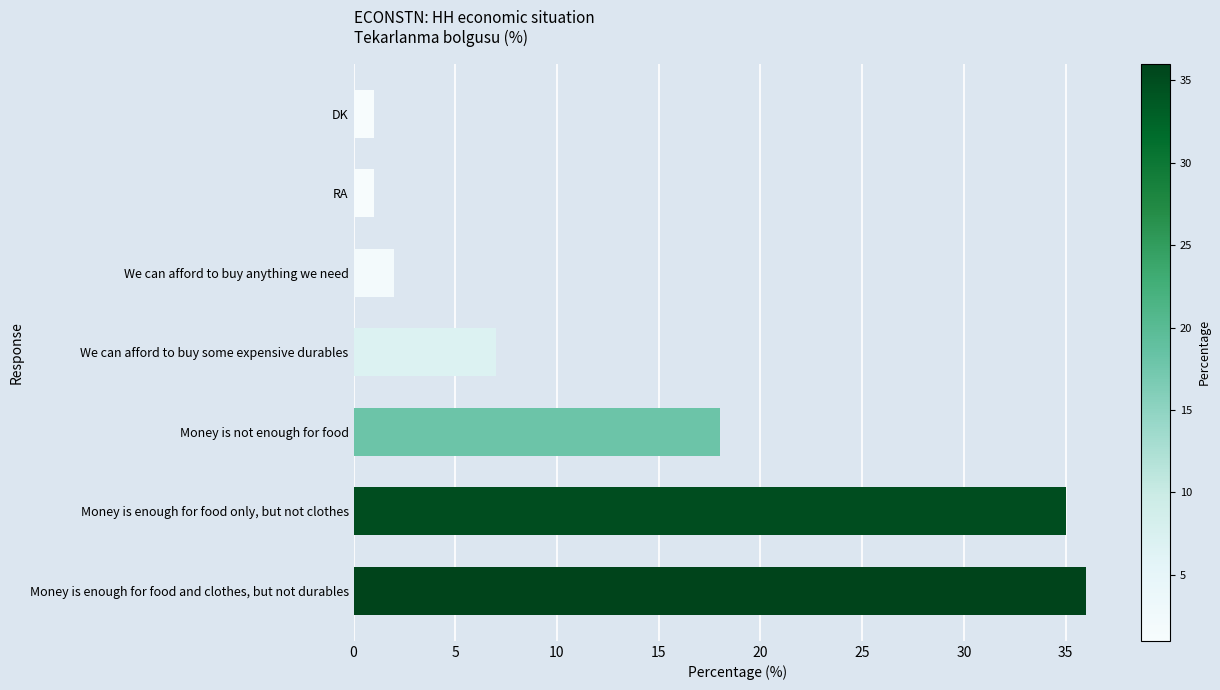

Between We can afford to buy anything we need and Money is enough for food only, but not clothes, which is larger?

Money is enough for food only, but not clothes